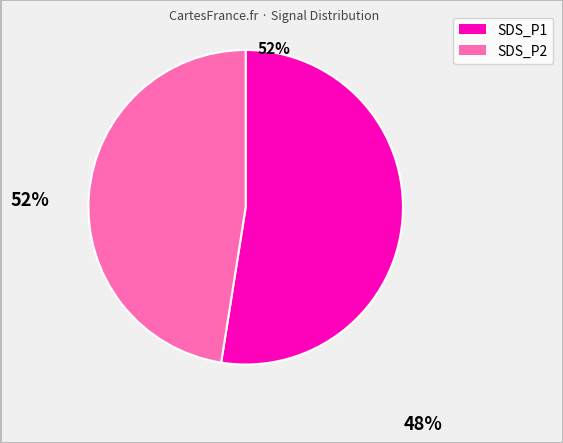

Is there any slice that represents more than half of the pie?

Yes